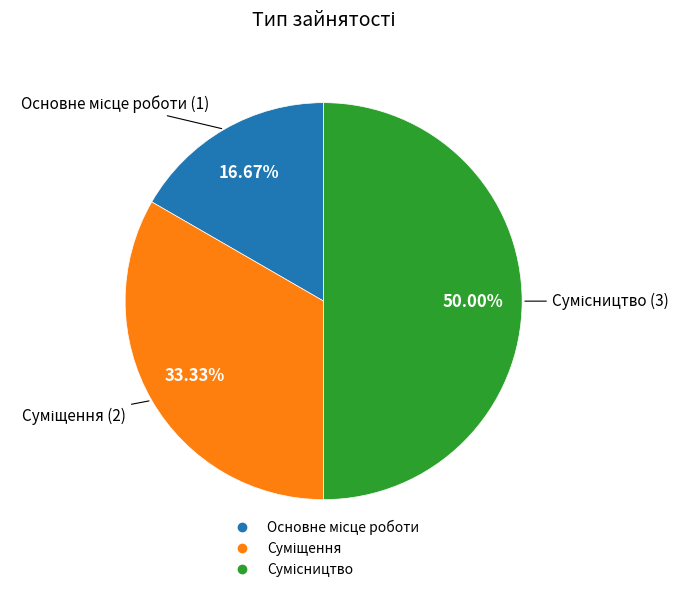

Does Сумісництво represent more than half of the total?

No